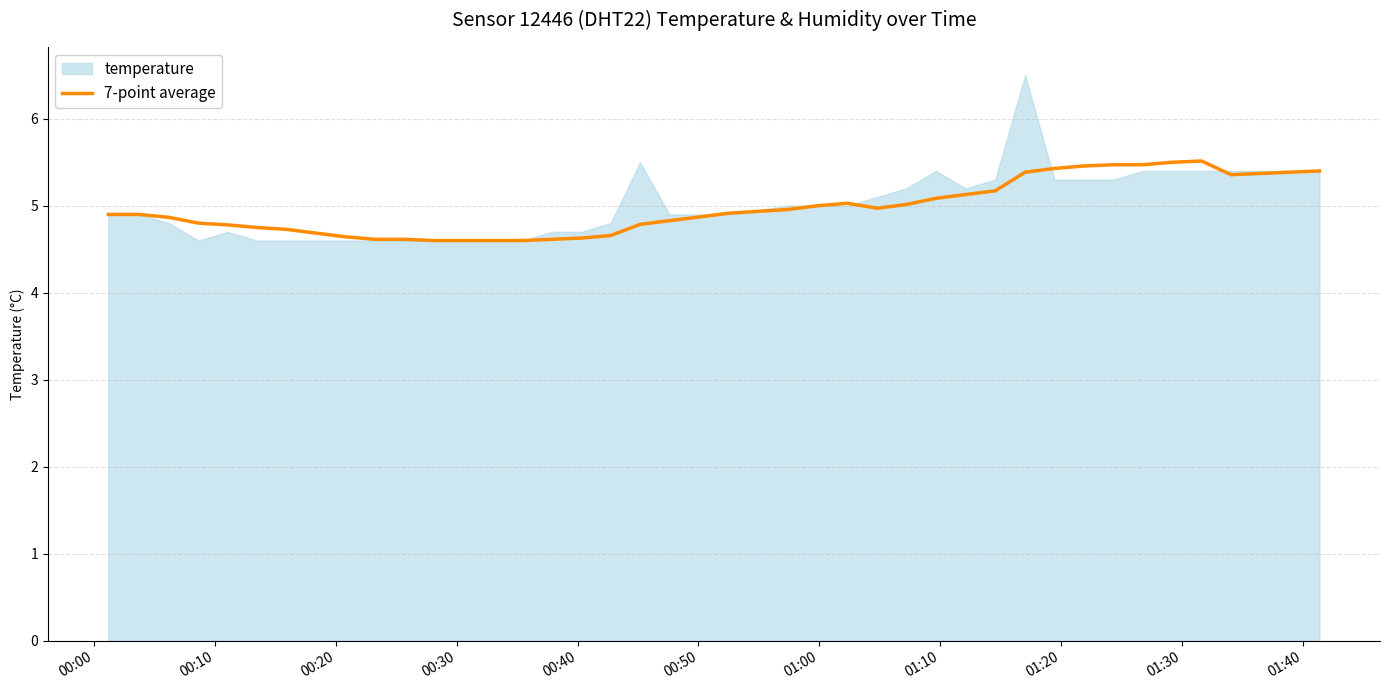

What is the highest value of the 7-point average series?

5.5